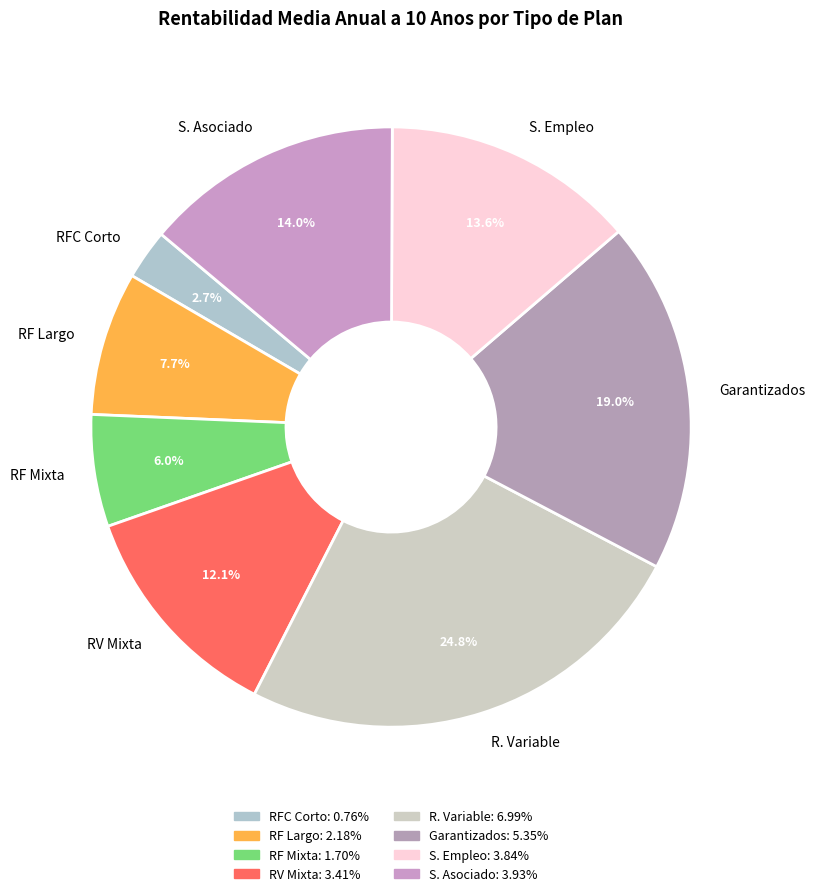

What is the largest slice in the pie chart?

R. Variable